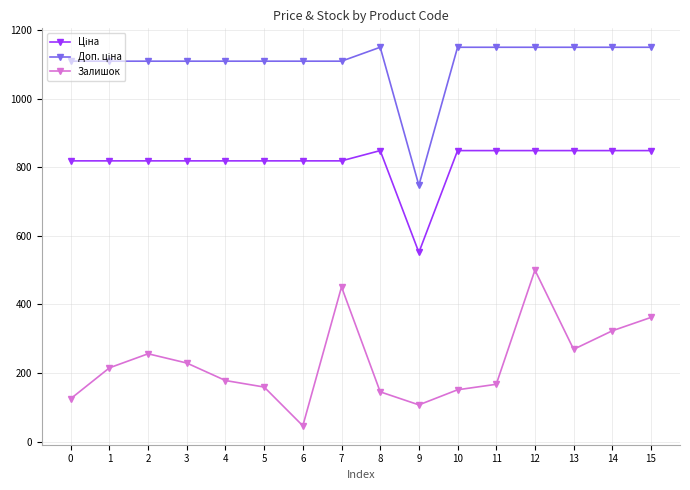

What is the sum of all Залишок values?

3683.0